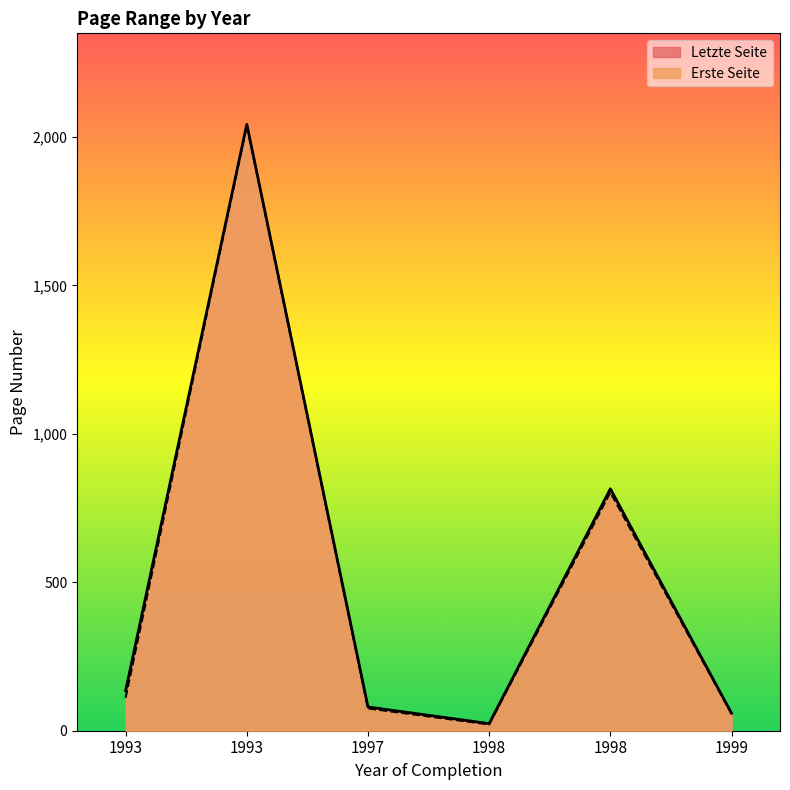

True or false: Erste Seite has more than 1 interior local peaks.

True